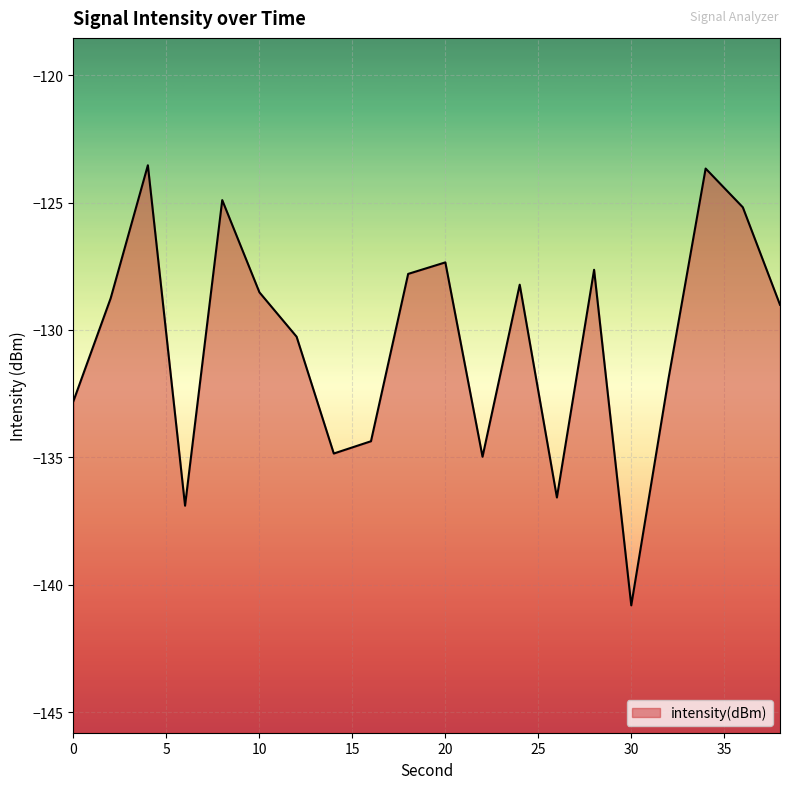

At which label is the value closest to -132?

32